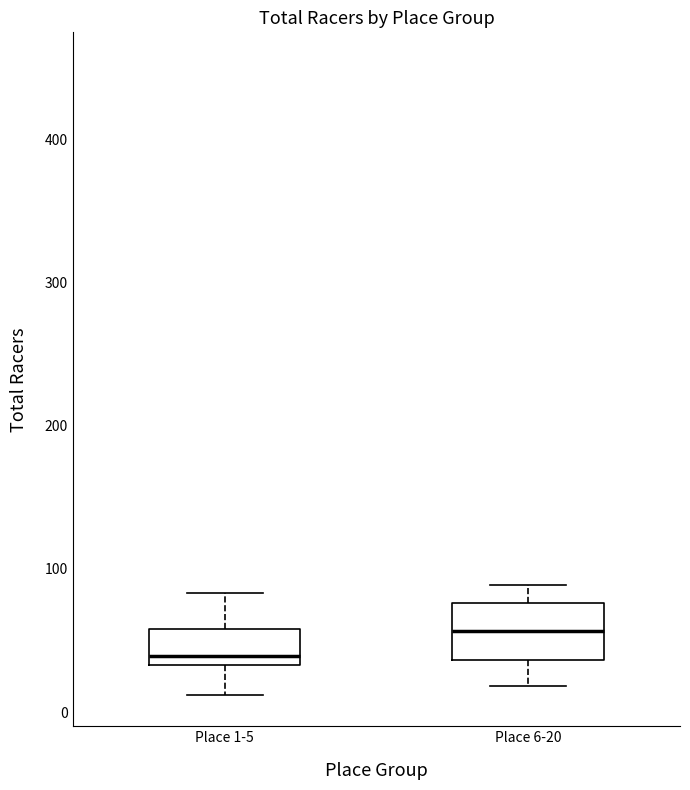

Where is the upper edge of the box for Place 1-5 on the y-axis? The values are not printed on the chart, so give them approximately, as read against the axis.

60